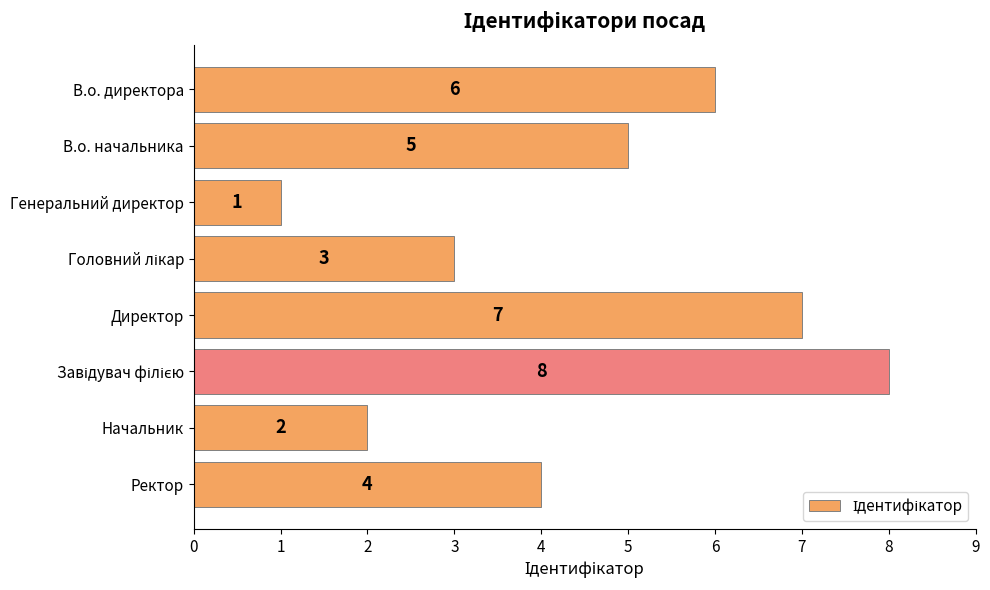

The chart shows a value of 2 at Начальник. True or false?

True